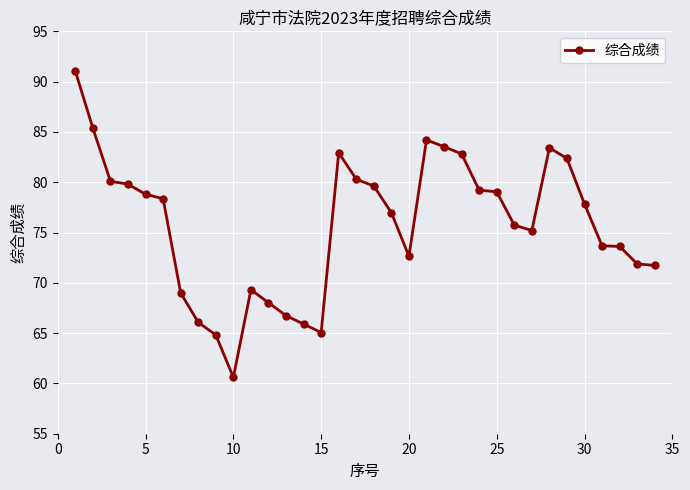

What is the difference between the maximum and minimum values?

30.4